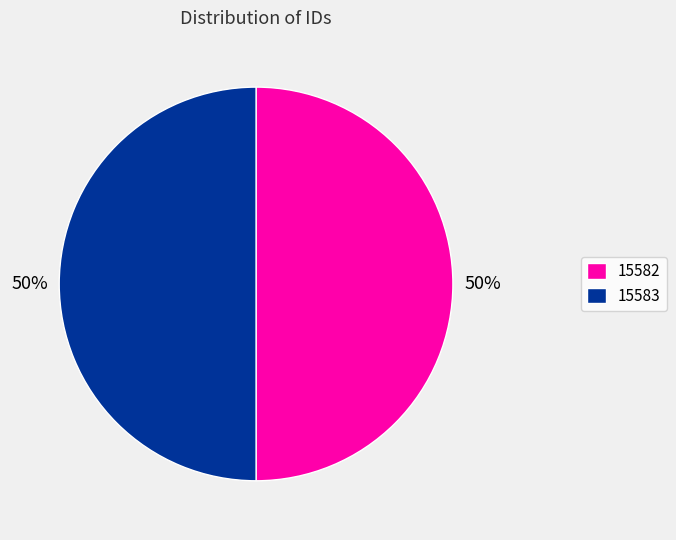

The 15582 slice represents 56% of the pie. True or false?

False